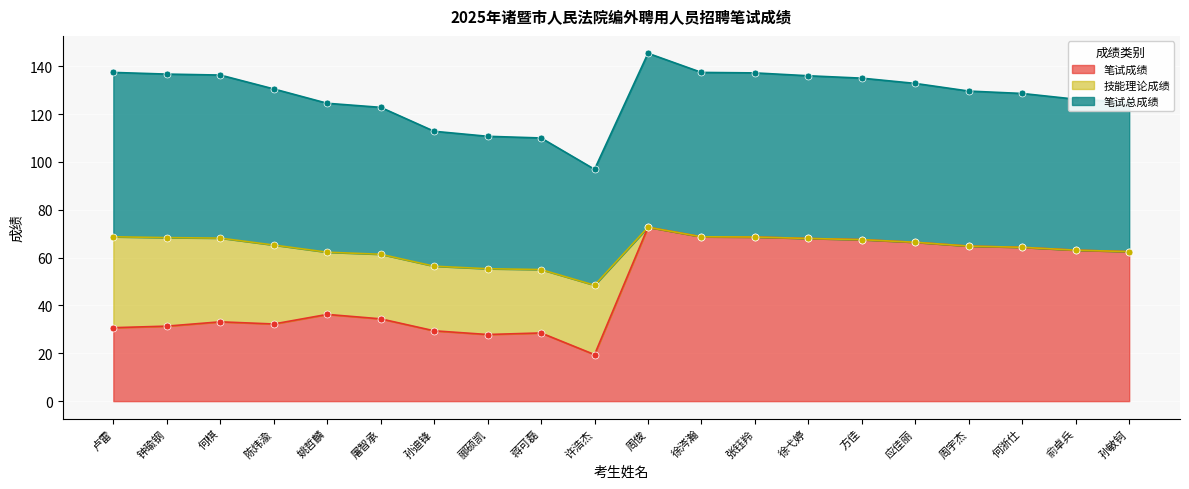

What is the label of the 9th point from the left?

蒋可磊